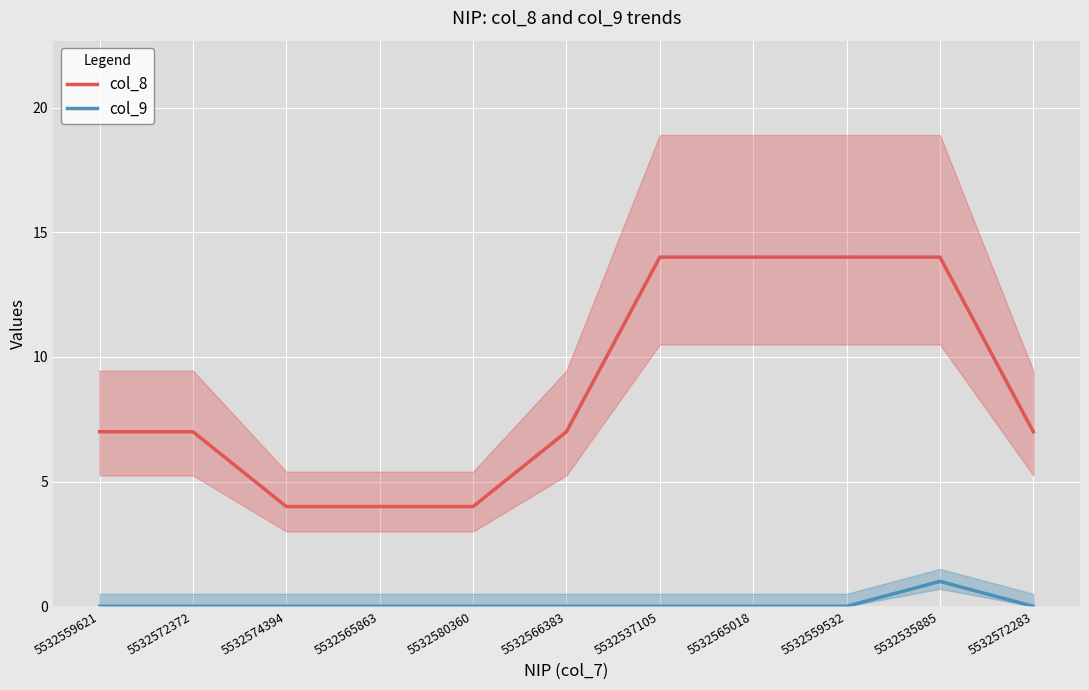

What are all the series names shown in the legend?

col_8, col_9